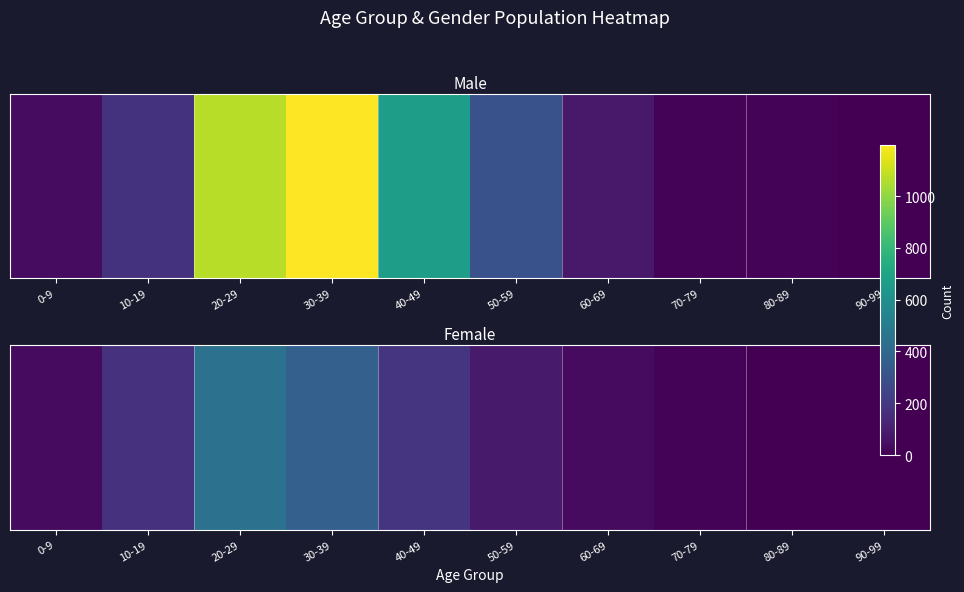

Between 20-29 and 0-9, which is larger?

20-29